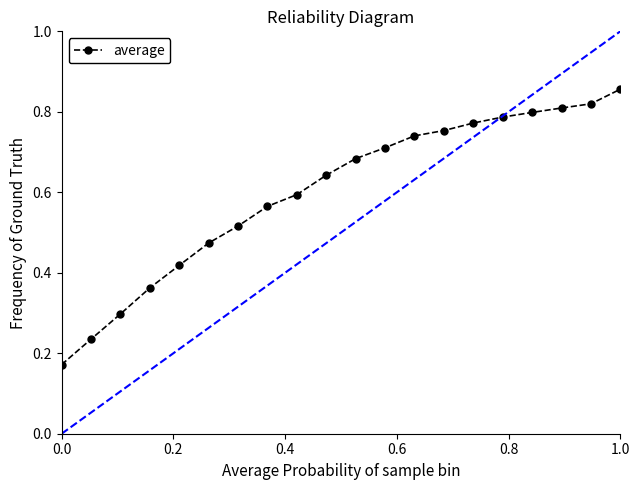

What is the sum of all values?

12.0